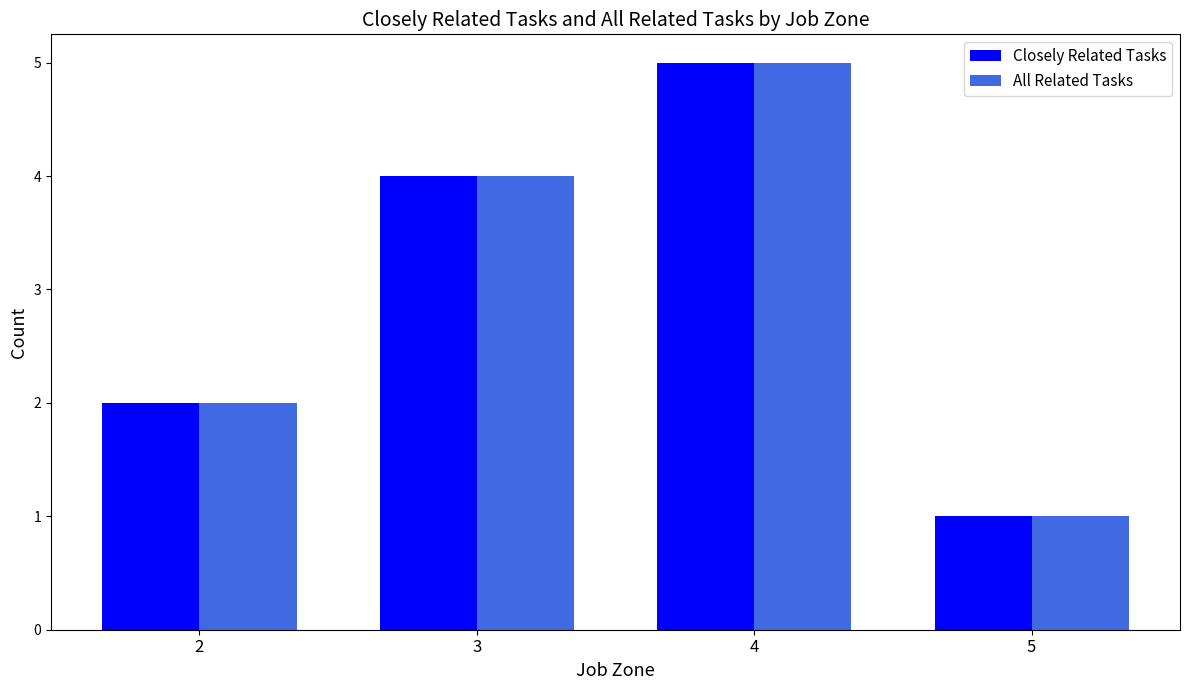

Is it true that All Related Tasks equals 1 at 5?

True